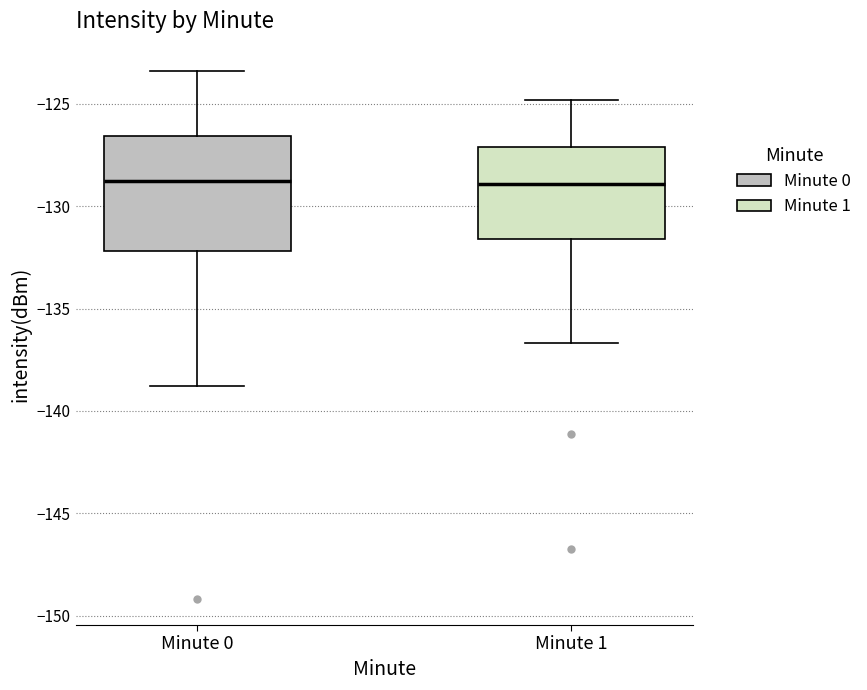

Comparing the boxes themselves (not the whiskers), which one is the tallest?

Minute 0